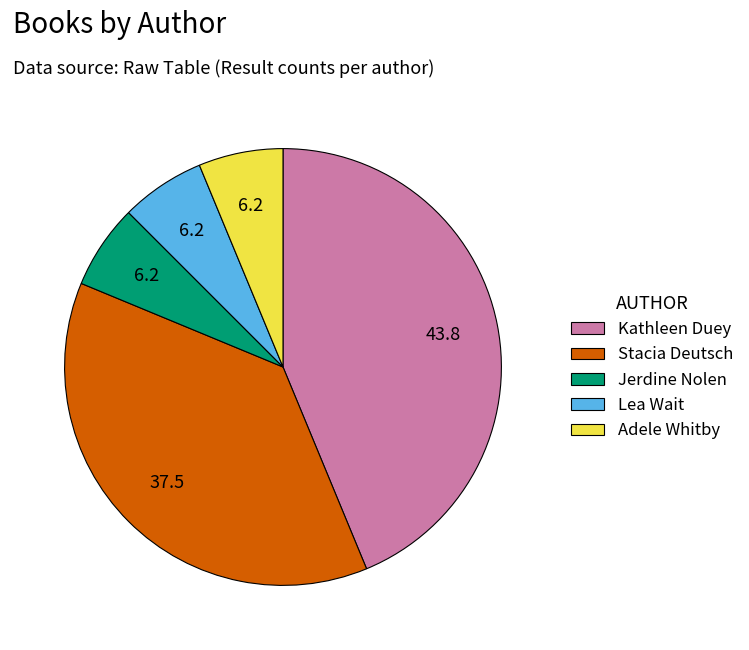

True or false: Stacia Deutsch accounts for 52% of the total.

False